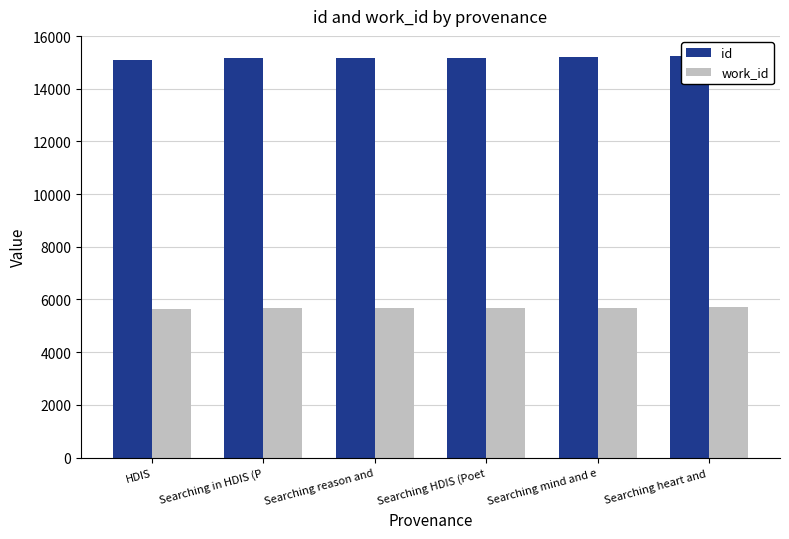

At Searching HDIS (Poet, list the series in order from smallest to largest.

work_id, id